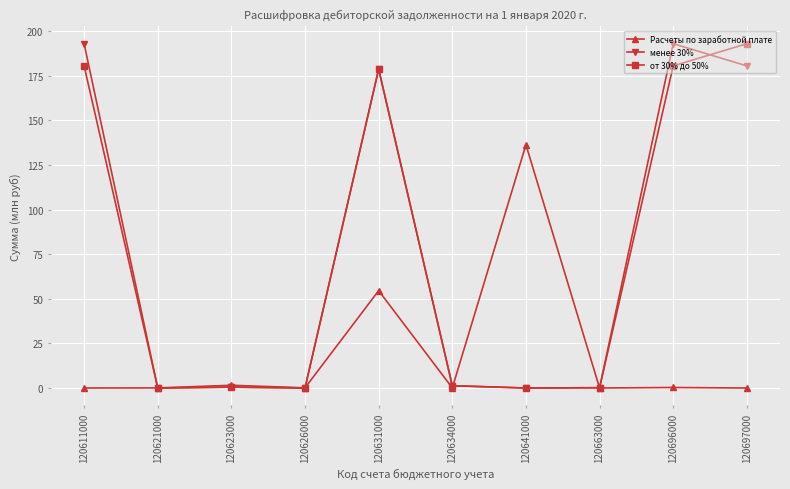

What is the sum of all менее 30% values?

747.1